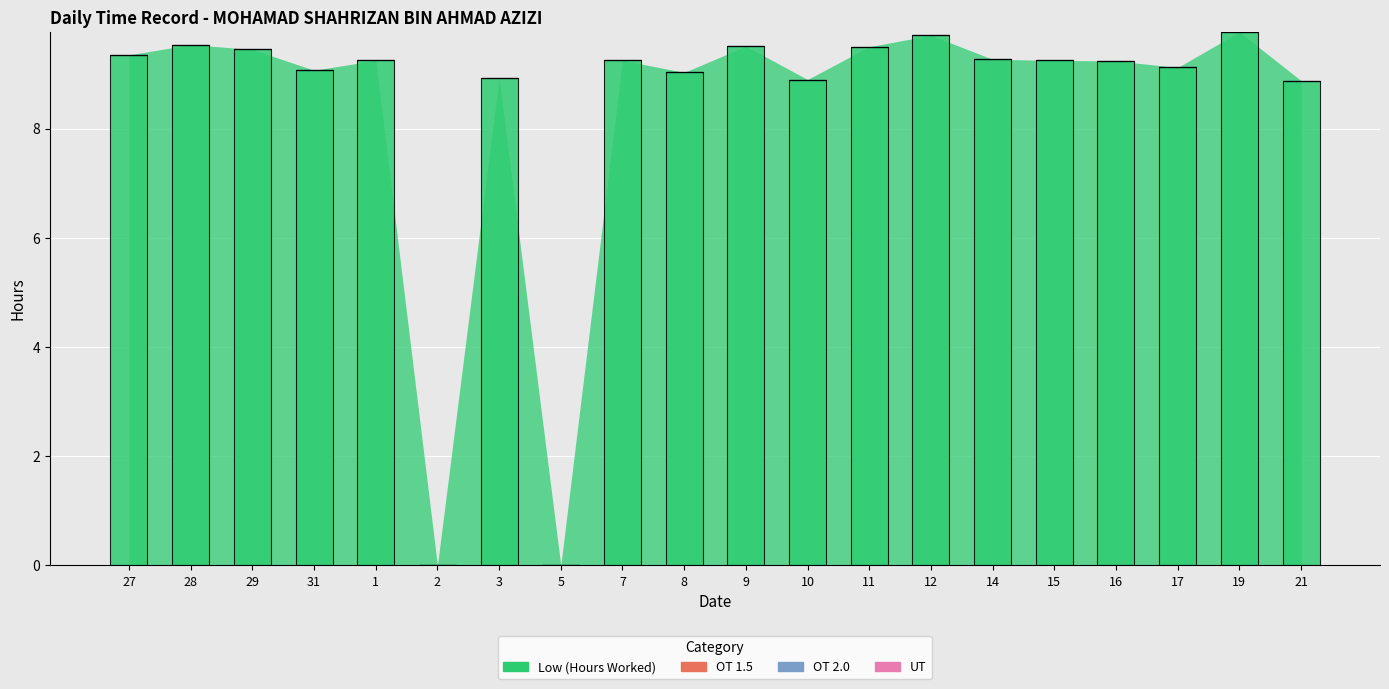

The chart shows a value of -4.0 at 2. True or false?

False